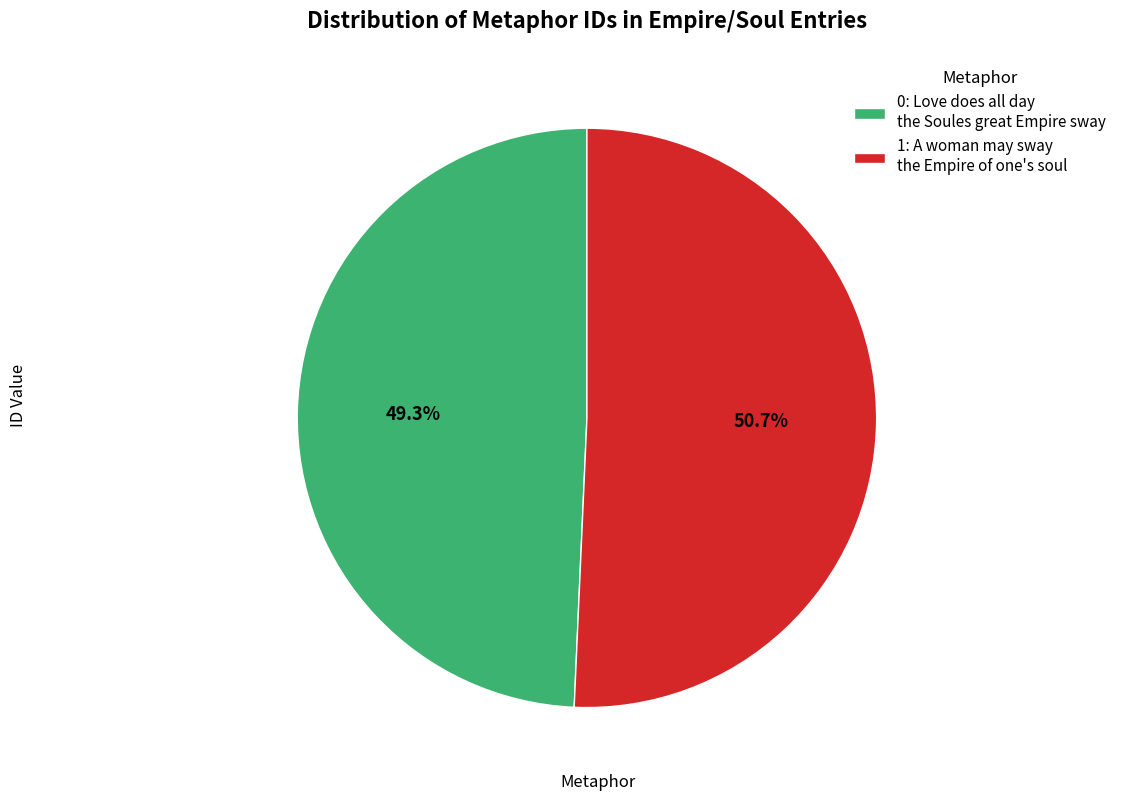

How many slices are in this pie chart?

2